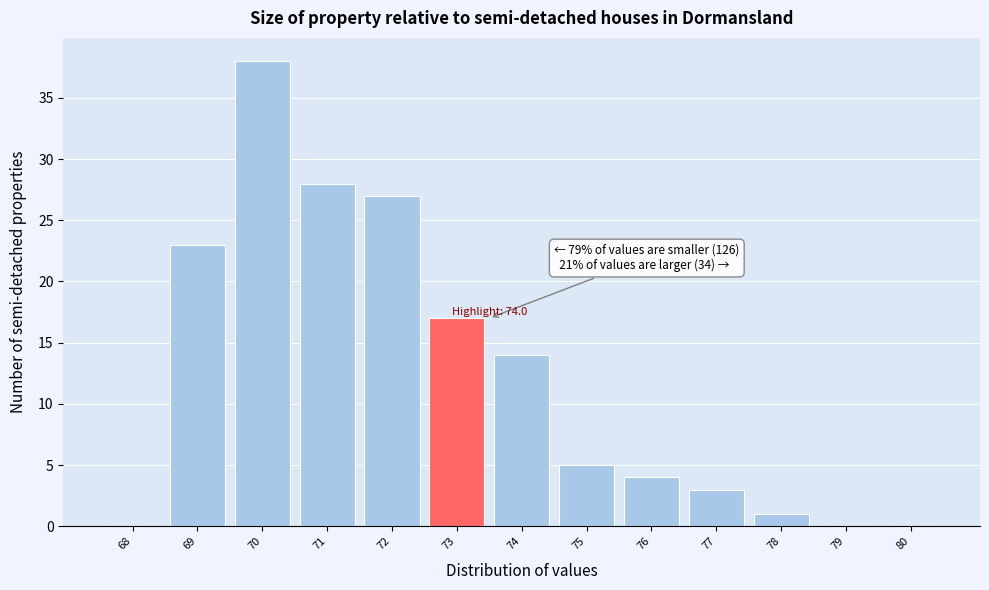

Reading left to right, what are all the values shown in this chart?

68=0	69=23	70=38	71=28	72=27	73=17	74=14	75=5	76=4	77=3	78=1	79=0	80=0